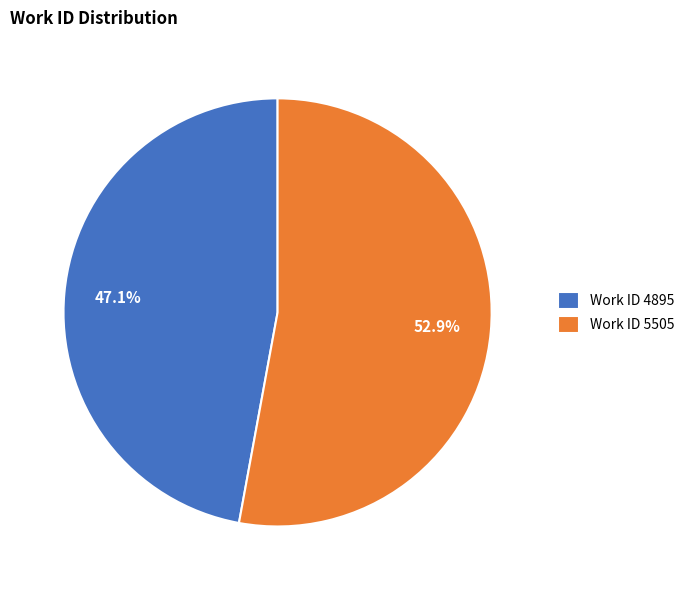

Rank the categories by value from lowest to highest.

Work ID 4895, Work ID 5505